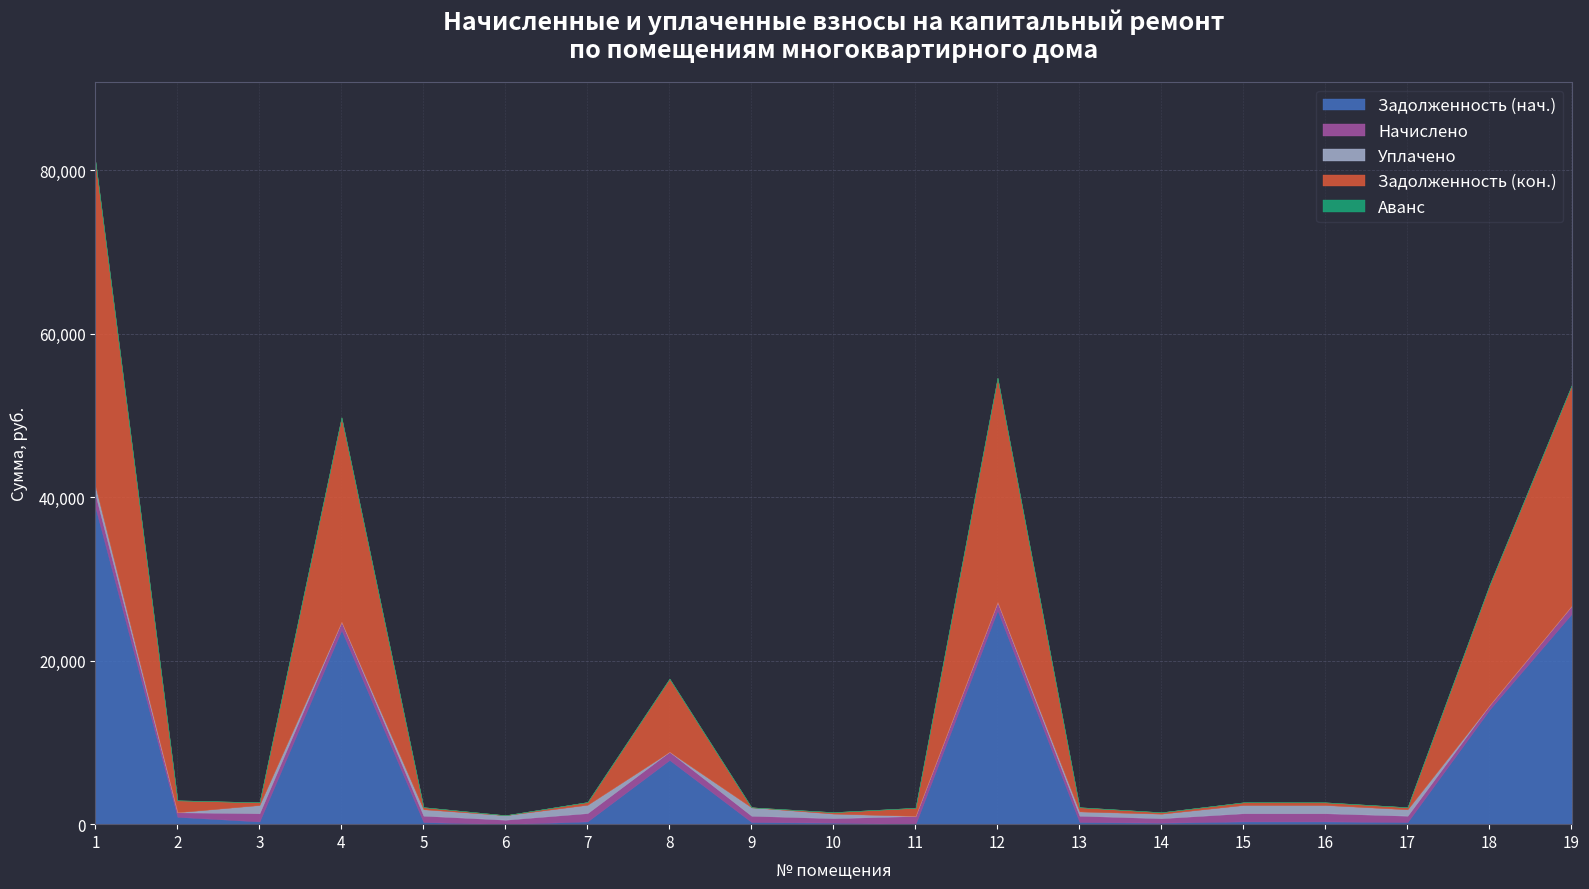

Which label corresponds to the largest value in the chart?

1